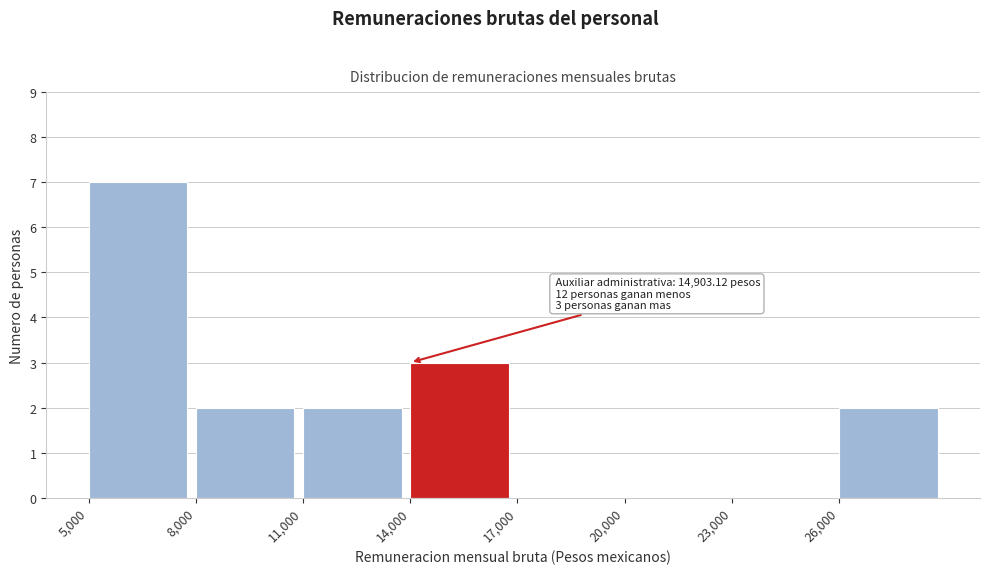

Over which range of the x-axis is the bar tallest?

5000 to 8000